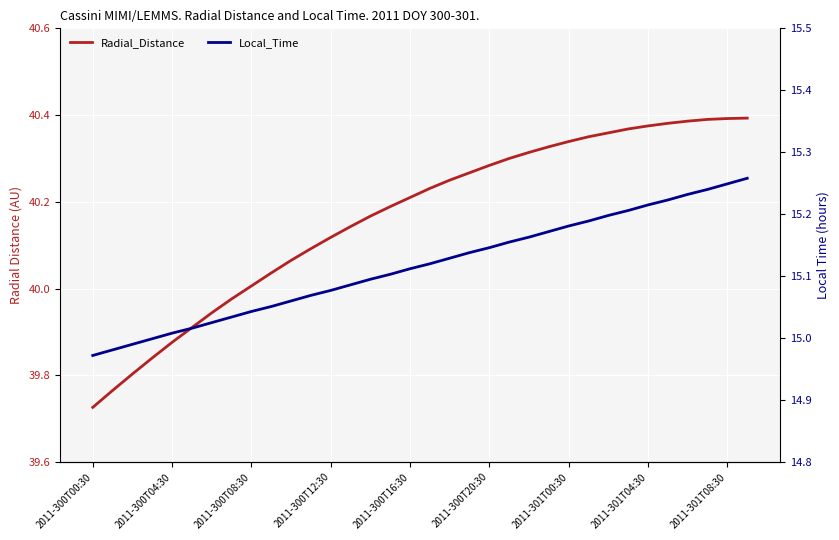

What is the sum of the Local_Time values at 2011-300T00:30 and 2011-300T16:30?

30.1